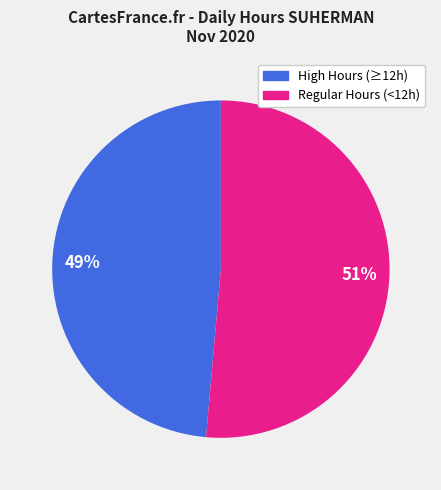

Is there a majority slice in this chart?

Yes